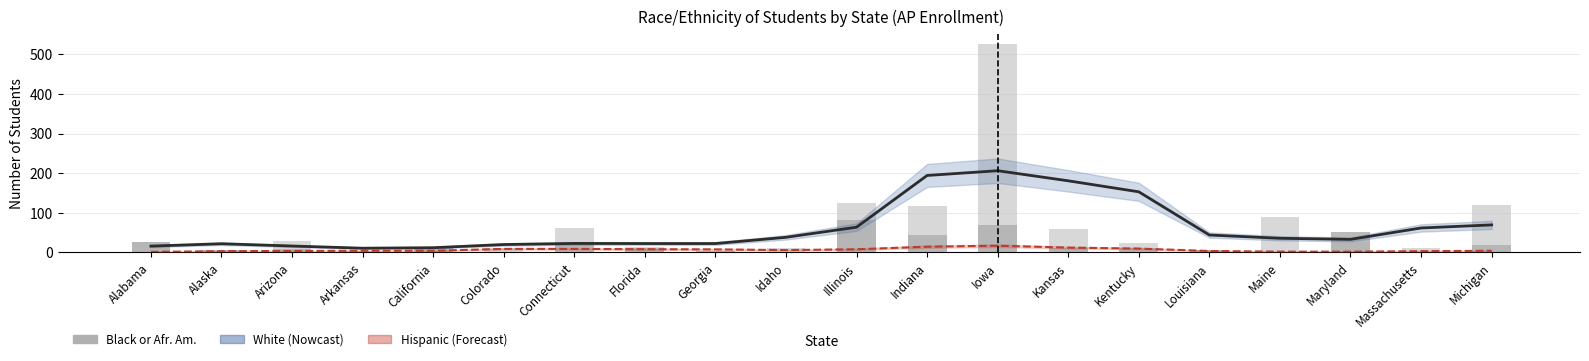

List the labels in order of Hispanic or Latino (smoothed) value, smallest first.

Alabama, Maine, Maryland, Alaska, Massachusetts, Arizona, Louisiana, Arkansas, California, Michigan, Idaho, Georgia, Illinois, Florida, Colorado, Connecticut, Kentucky, Kansas, Indiana, Iowa